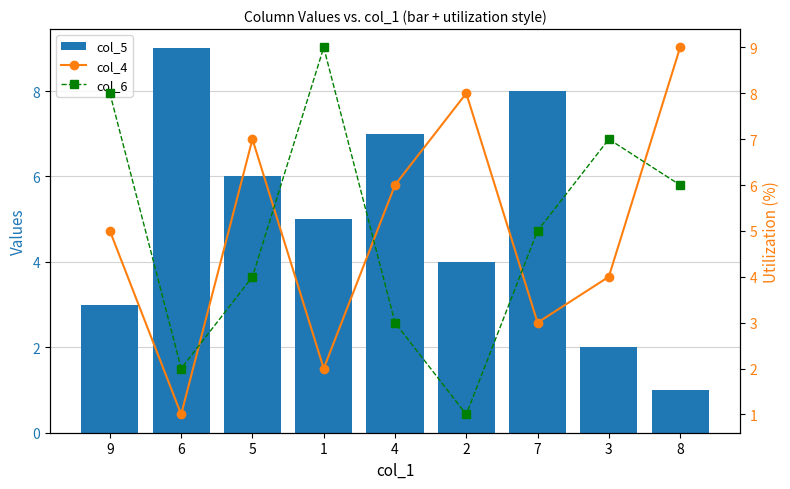

What is the label of the 7th bar from the right?

5